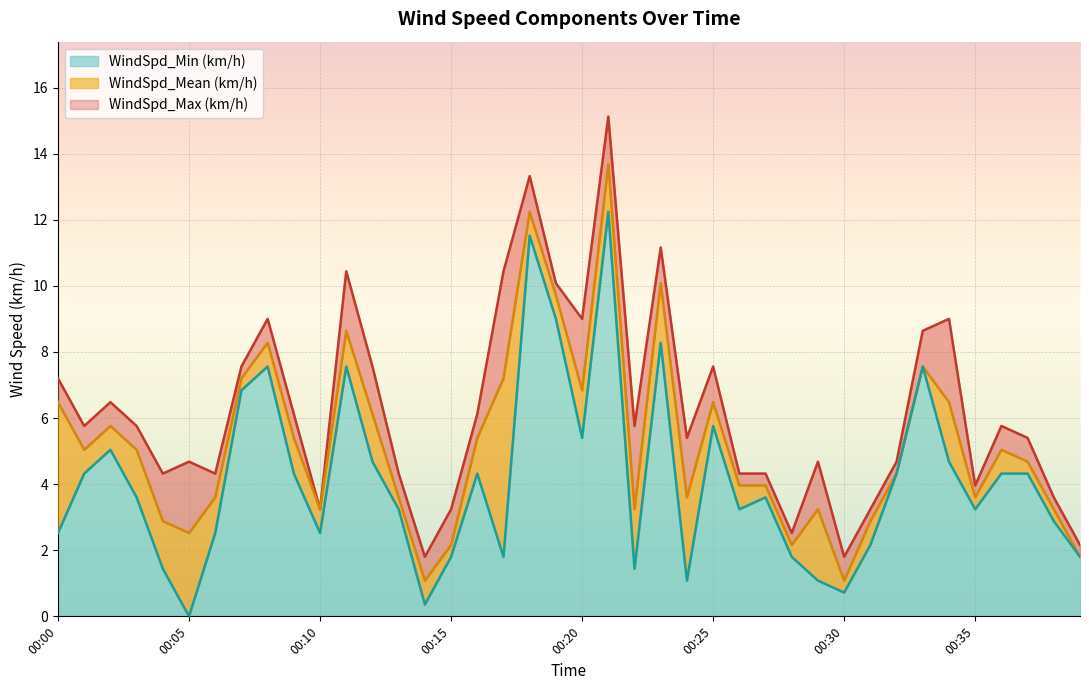

The WindSpd_Mean (km/h) series shows 1.9 at 00:14. True or false?

False